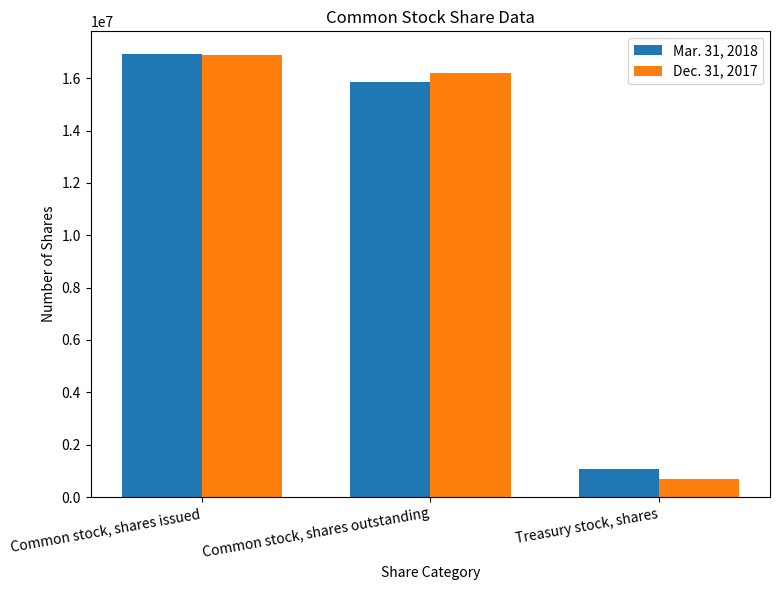

At which category is the sum across all series the highest?

Common stock, shares issued